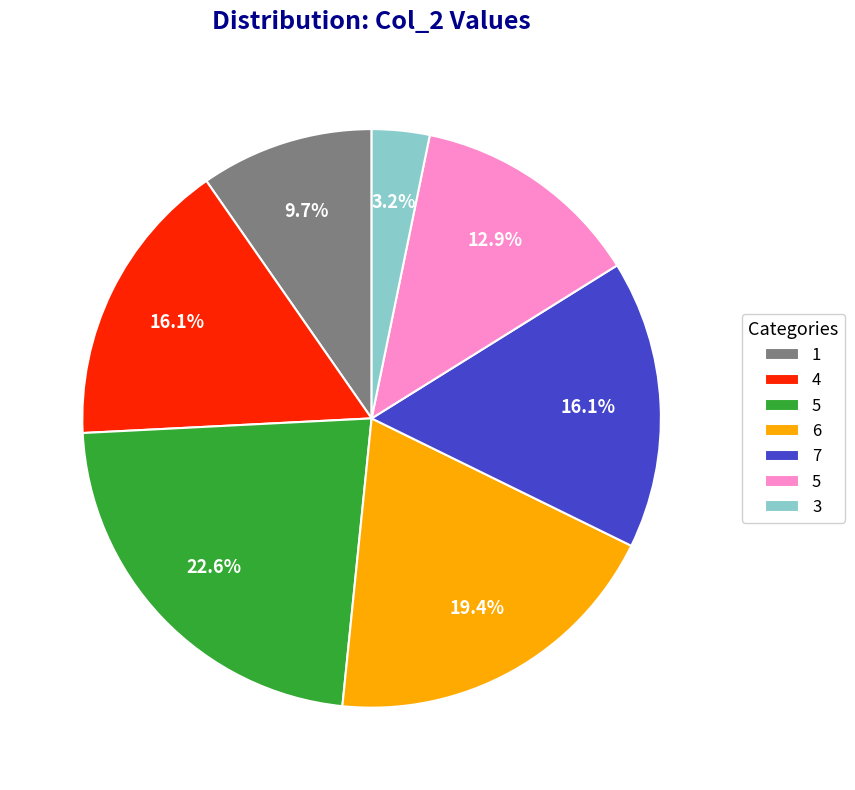

To the nearest percent, what is the average slice percentage?

14%